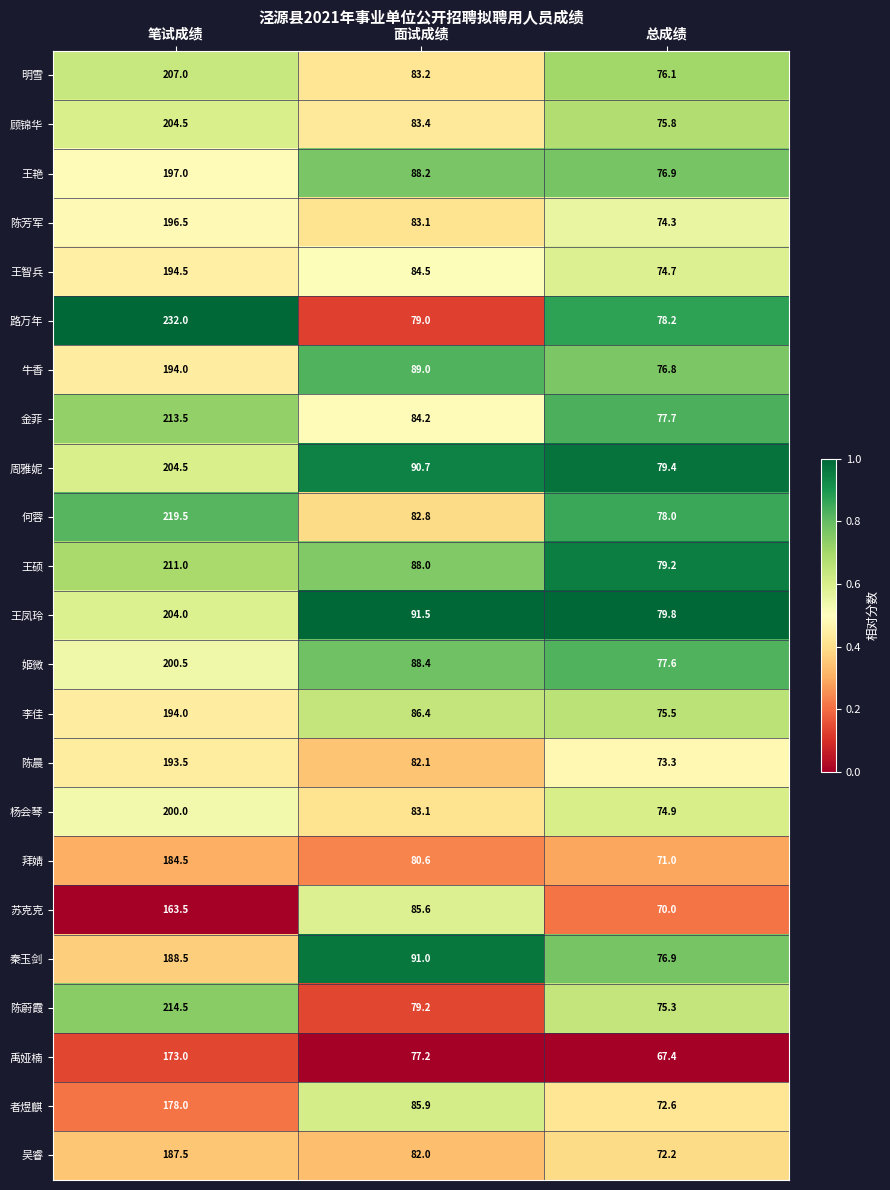

Read the 陈晨 value at 面试成绩.

82.1